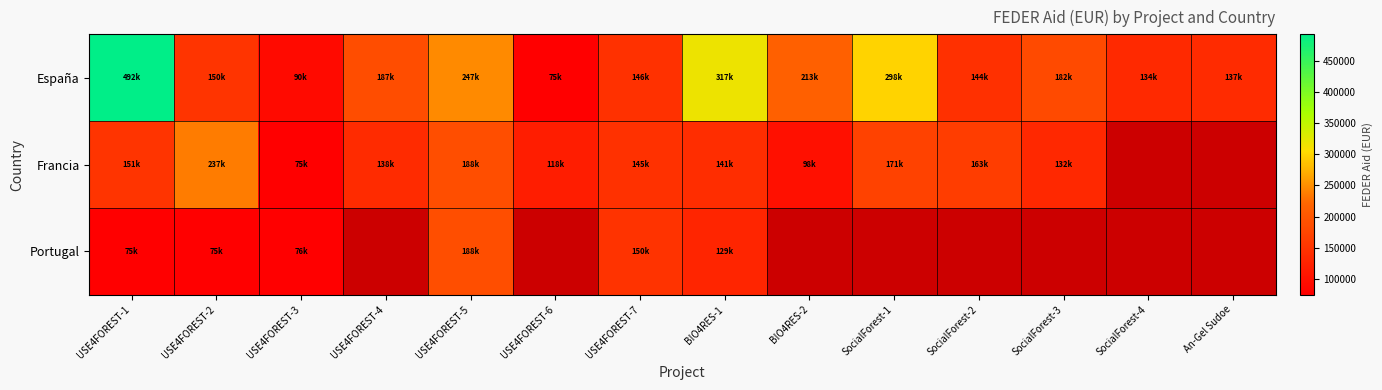

At which label is España closest to 283500?

SocialForest-1